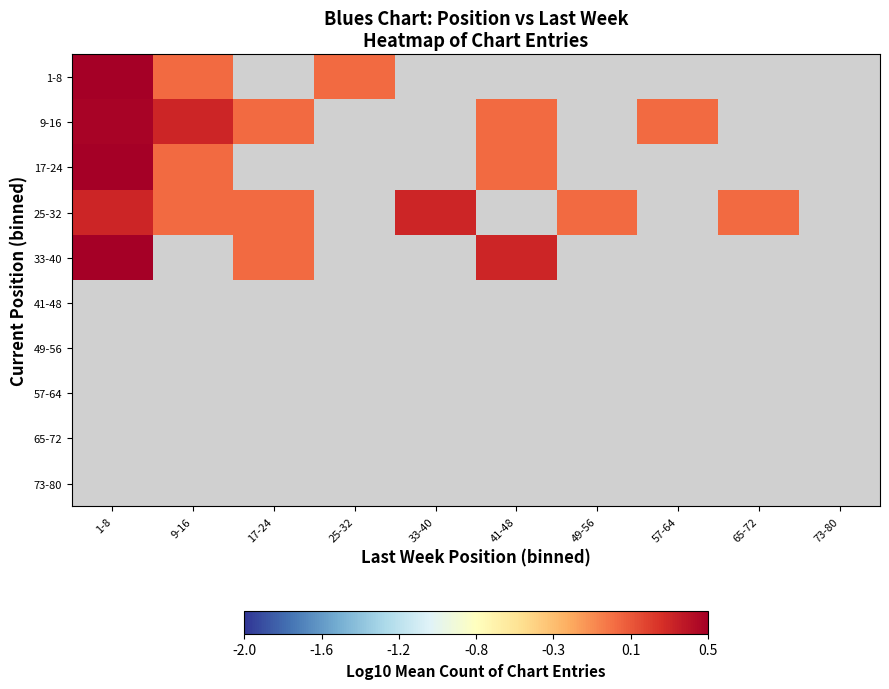

Is the value of 49-56 at 41-48 greater than the value of 33-40 at 49-56?

No